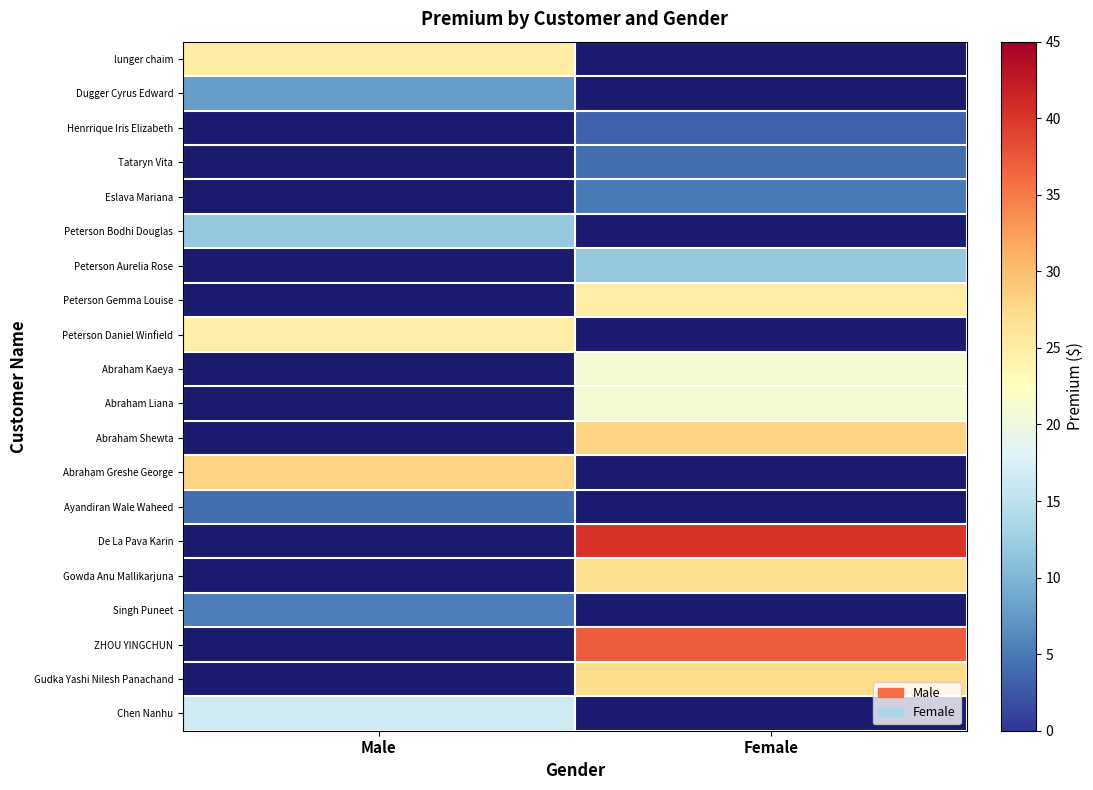

The Abraham Liana series shows 4.4 at Female. True or false?

False